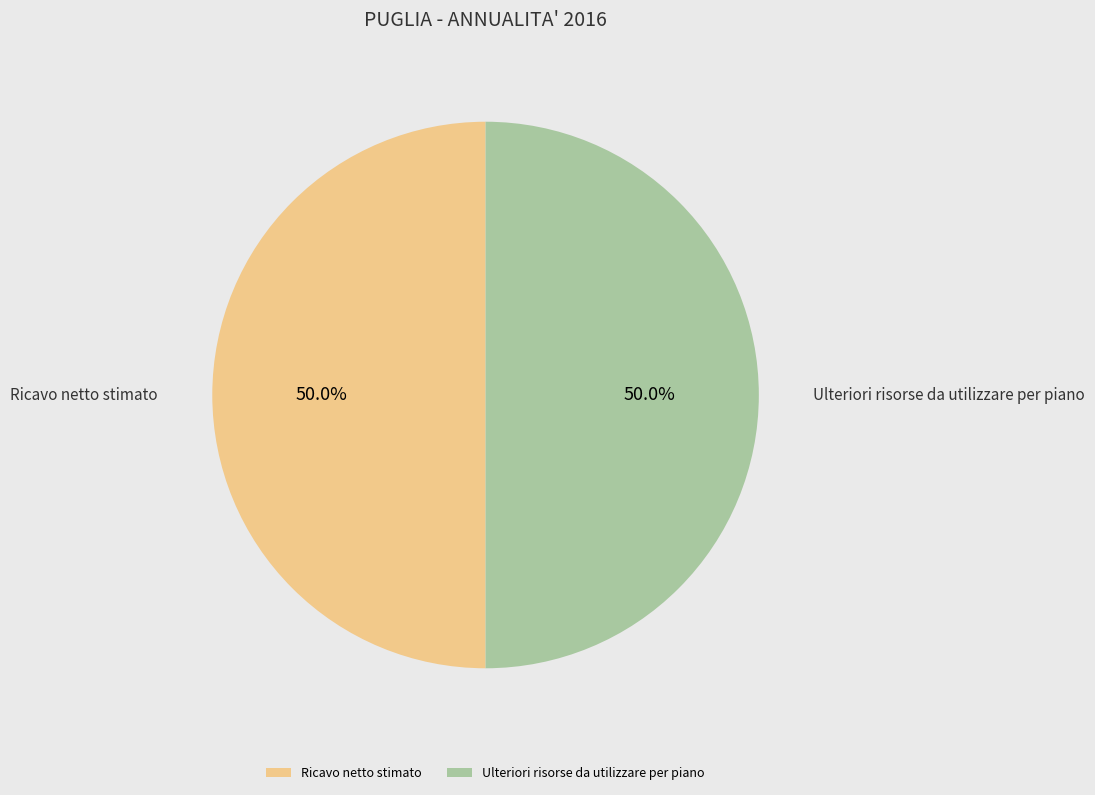

To the nearest percent, what is the average slice percentage?

50%